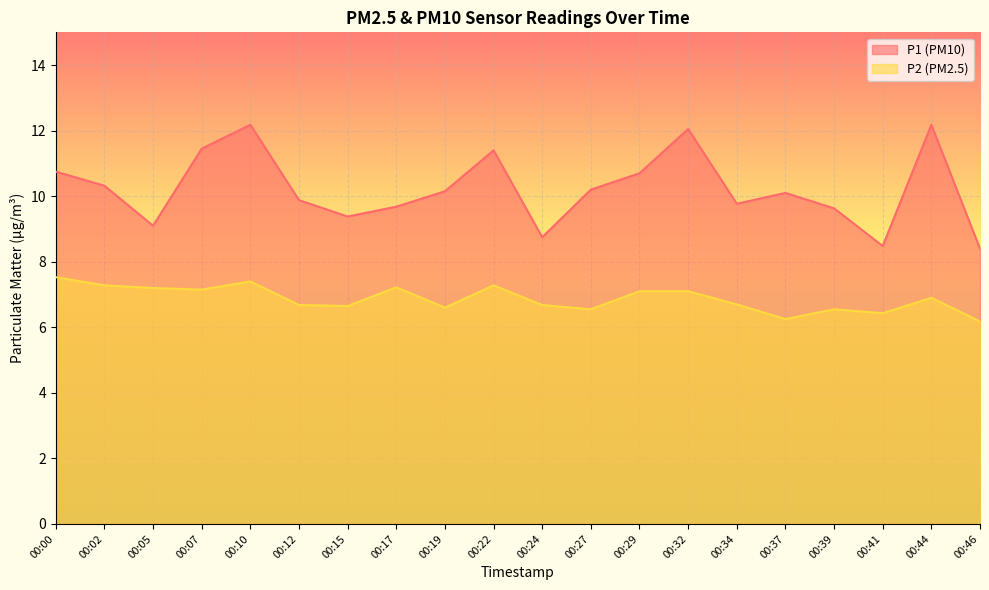

Reading left to right, extract all data points from this chart.

P1: 10.8	10.3	9.1	11.4	12.2	9.9	9.4	9.7	10.2	11.4	8.8	10.2	10.7	12.1	9.8	10.1	9.6	8.5	12.2	8.4
P2: 7.5	7.3	7.2	7.2	7.4	6.7	6.7	7.2	6.6	7.3	6.7	6.5	7.1	7.1	6.7	6.2	6.5	6.4	6.9	6.2